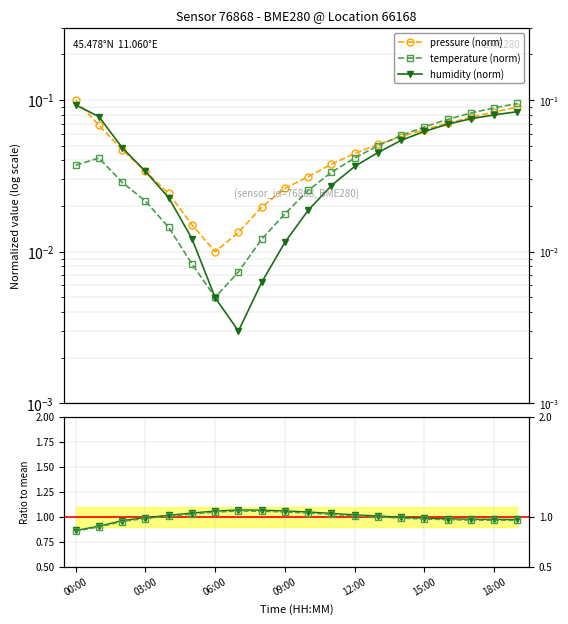

List the series in order of their overall mean, highest first.

pressure, humidity, temperature